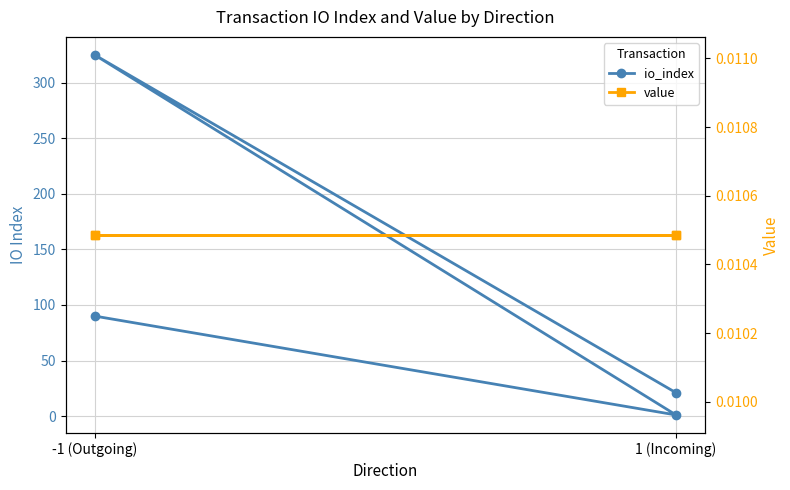

Which label corresponds to the smallest value in the chart?

-1 (Outgoing)